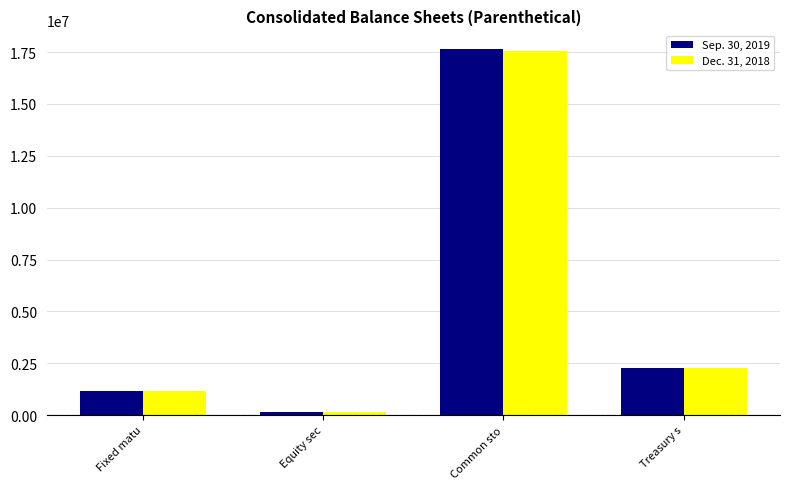

How many values in the Dec. 31, 2018 series are below 2279570?

2